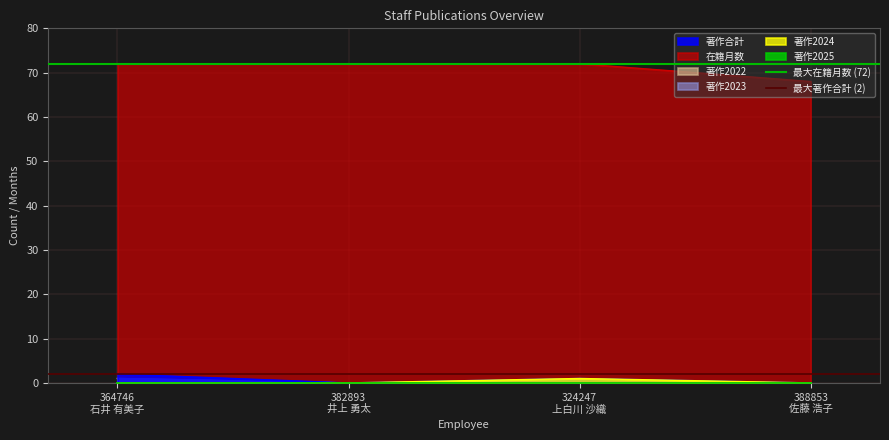

What is the value of the 最大著作合計 (2) point at the 1st from the left?

2